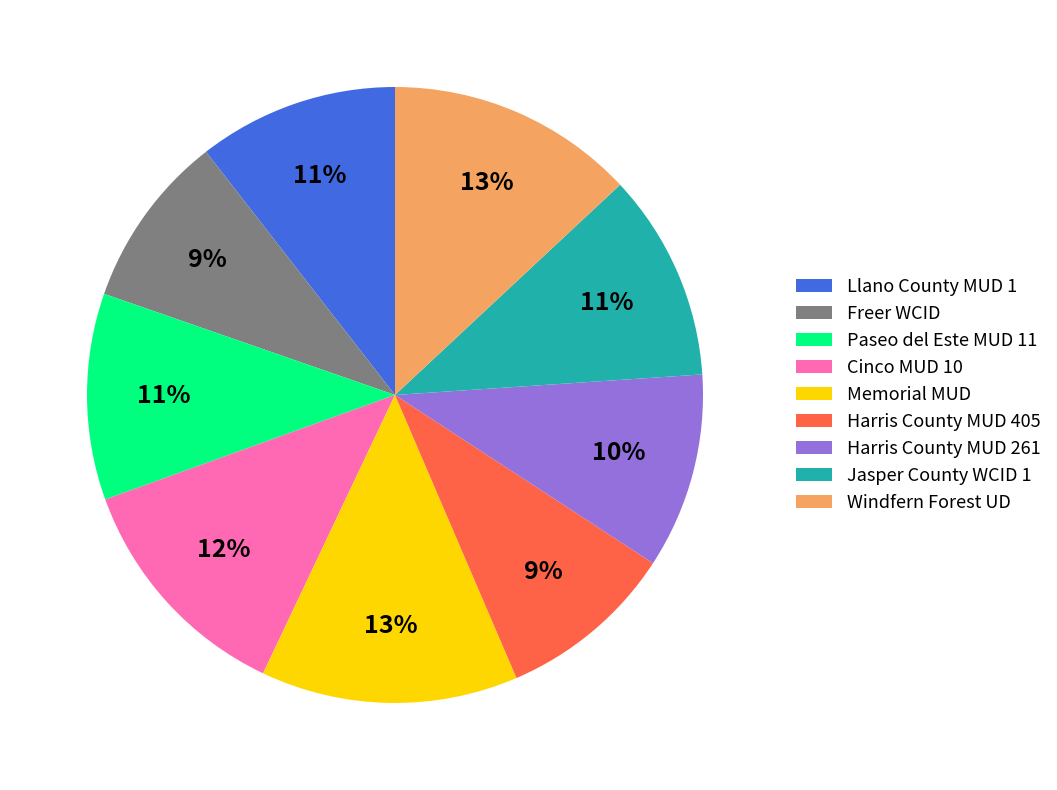

Count the number of slices in the pie.

9